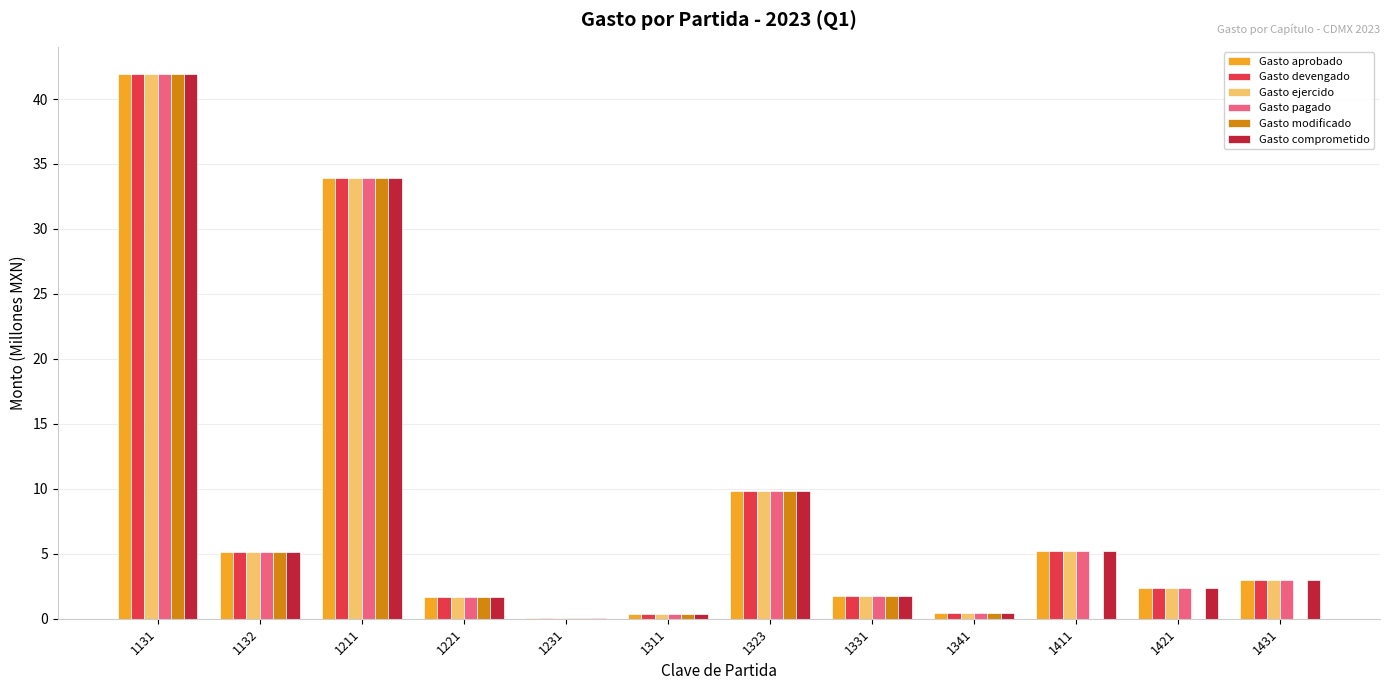

What is the total value across all series at 1431?

14.9